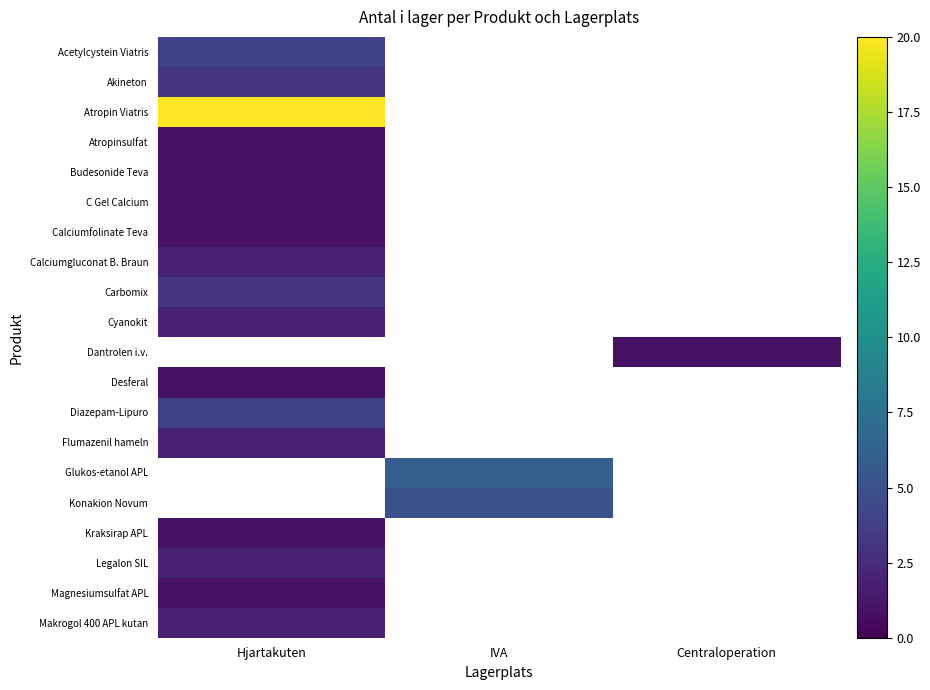

Rank the series by their maximum value, from lowest to highest.

Atropinsulfat, Budesonide Teva, C Gel Calcium, Calciumfolinate Teva, Desferal, Kraksirap APL, Magnesiumsulfat APL, Calciumgluconat B. Braun, Cyanokit, Flumazenil hameln, Akineton, Carbomix, Acetylcystein Viatris, Atropin Viatris, Dantrolen i.v., Diazepam-Lipuro, Glukos-etanol APL, Konakion Novum, Legalon SIL, Makrogol 400 APL kutan